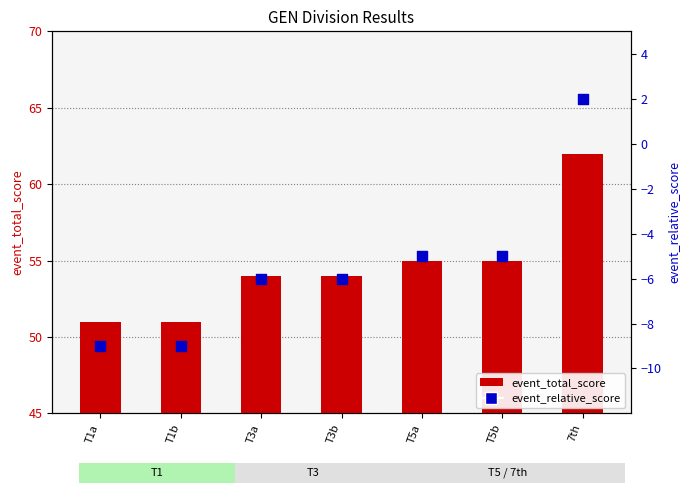

What is the total value across all series at T1a?

42